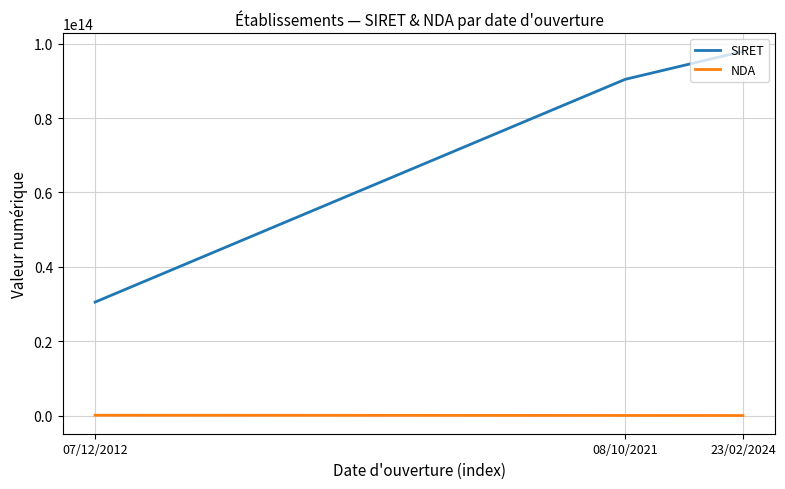

At how many categories does at least one series exceed 66893407305870?

2